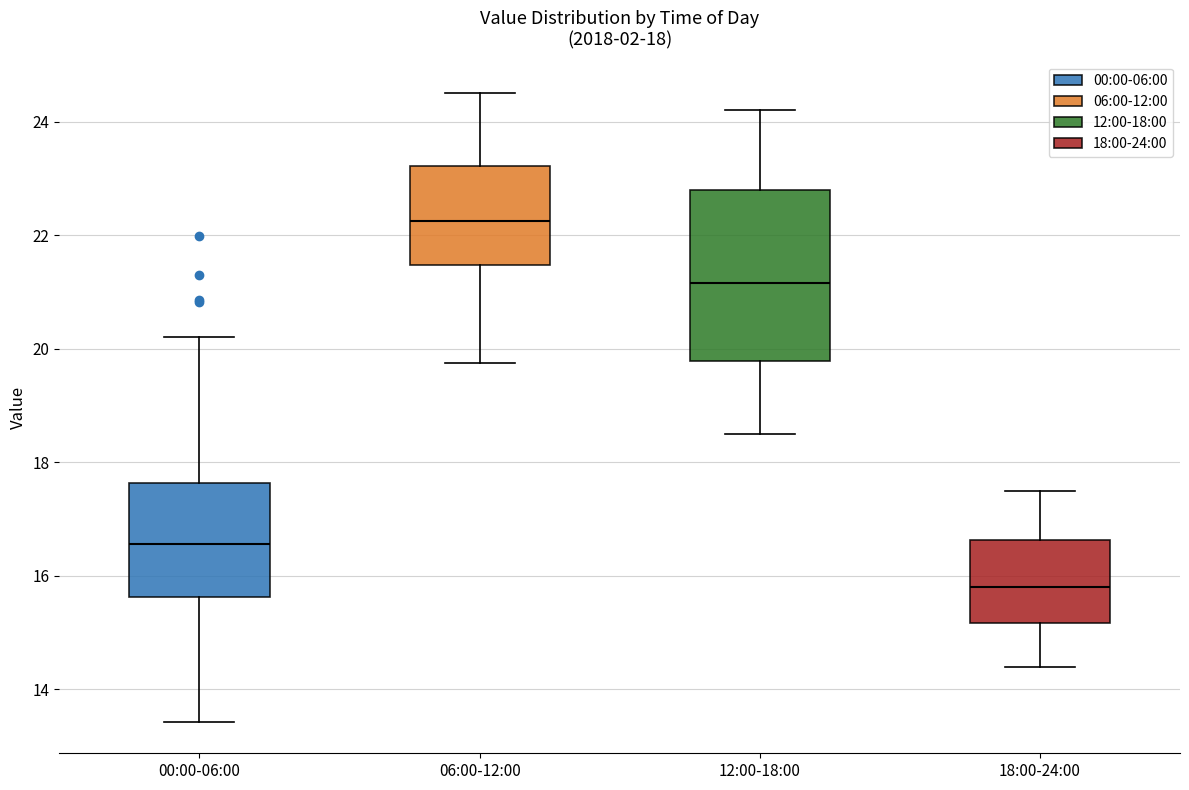

Which box is the tallest, from its lower edge to its upper edge?

12:00-18:00